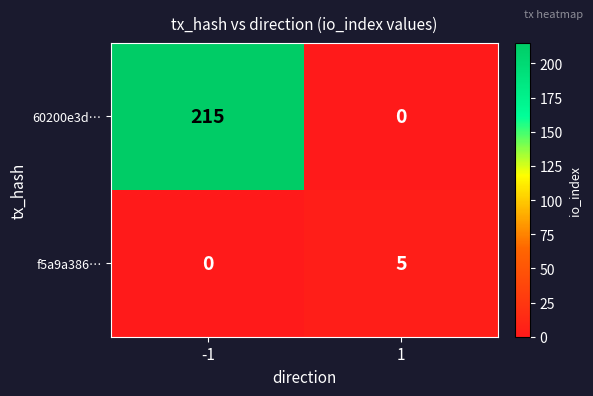

The 60200e3d… series shows 0 at 1. True or false?

True